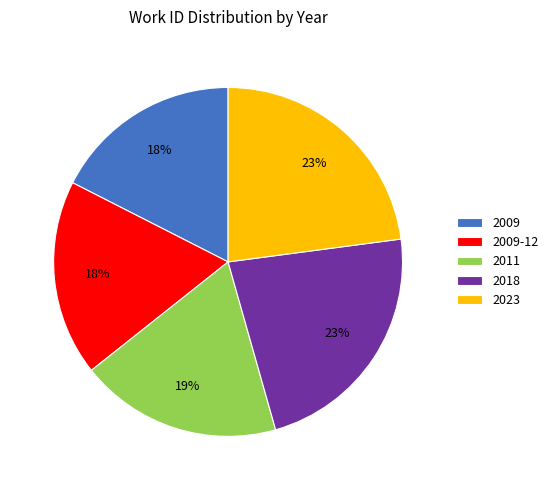

Which category has the smallest portion of the pie?

2009